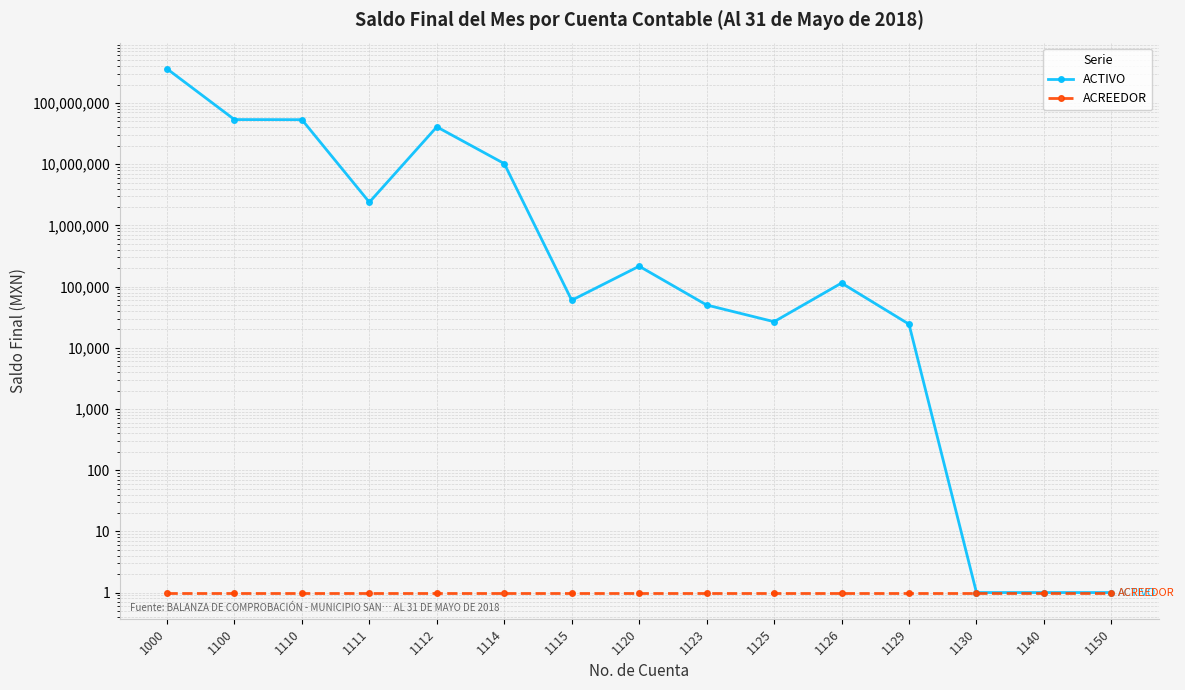

Count the number of data series in this chart.

2